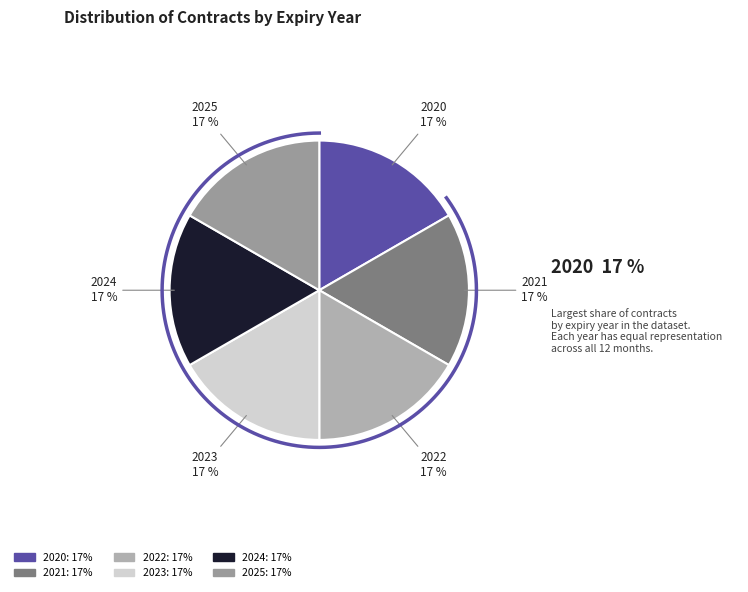

What percentage is NOT represented by 2021?

83.3%